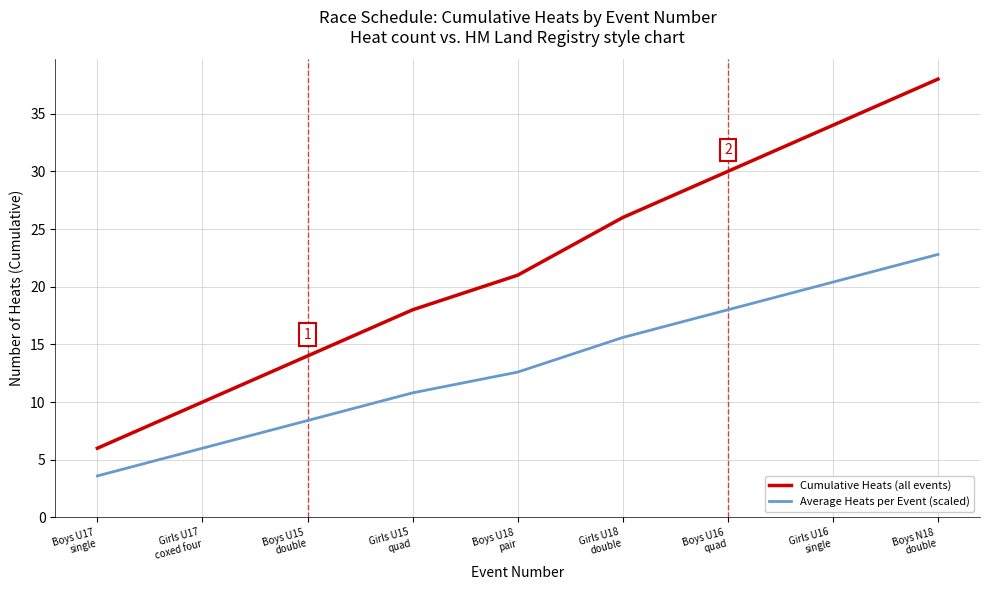

Reading right to left, list all the values displayed in this chart.

Cumulative Heats (all events): 38.0	34.0	30.0	26.0	21.0	18.0	14.0	10.0	6.0
Average Heats per Event (scaled): 22.8	20.4	18.0	15.6	12.6	10.8	8.4	6.0	3.6